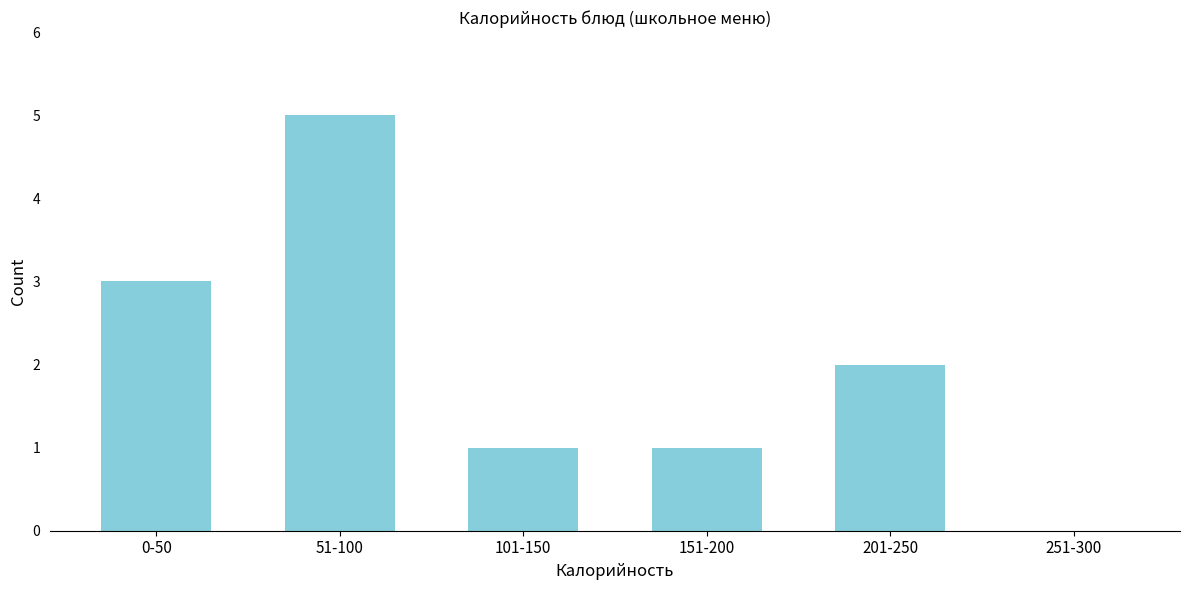

Reading left to right, transcribe all the data shown in this chart.

0-50=3	51-100=5	101-150=1	151-200=1	201-250=2	251-300=0